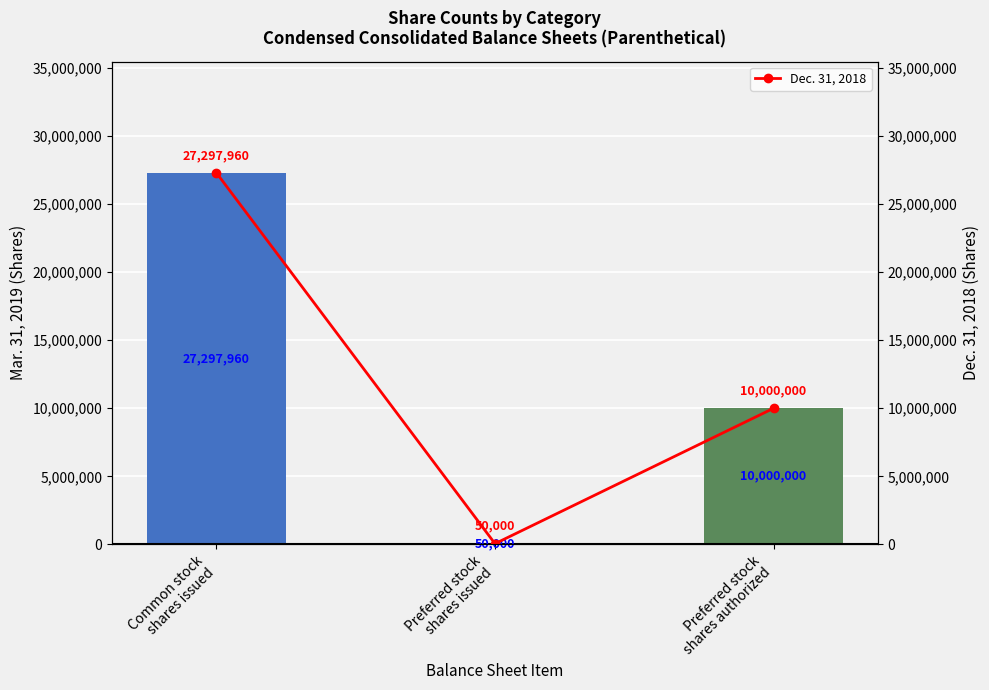

How many values are below 10000000?

1